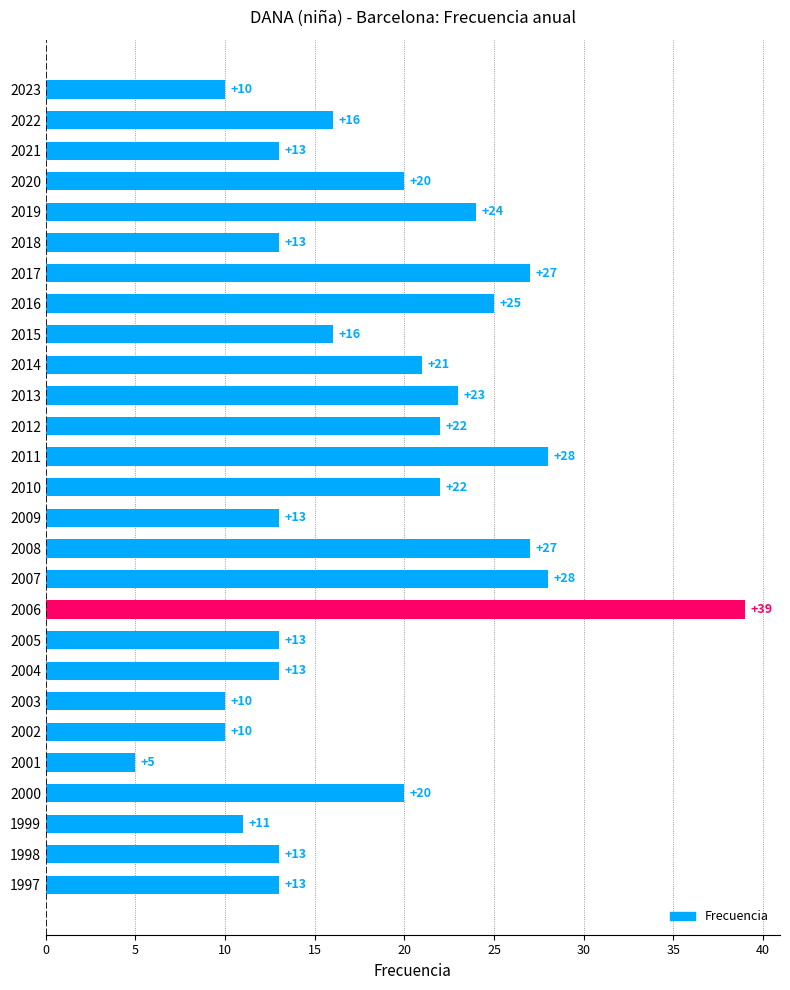

Reading top to bottom, list all the values displayed in this chart.

2023=10	2022=16	2021=13	2020=20	2019=24	2018=13	2017=27	2016=25	2015=16	2014=21	2013=23	2012=22	2011=28	2010=22	2009=13	2008=27	2007=28	2006=39	2005=13	2004=13	2003=10	2002=10	2001=5	2000=20	1999=11	1998=13	1997=13